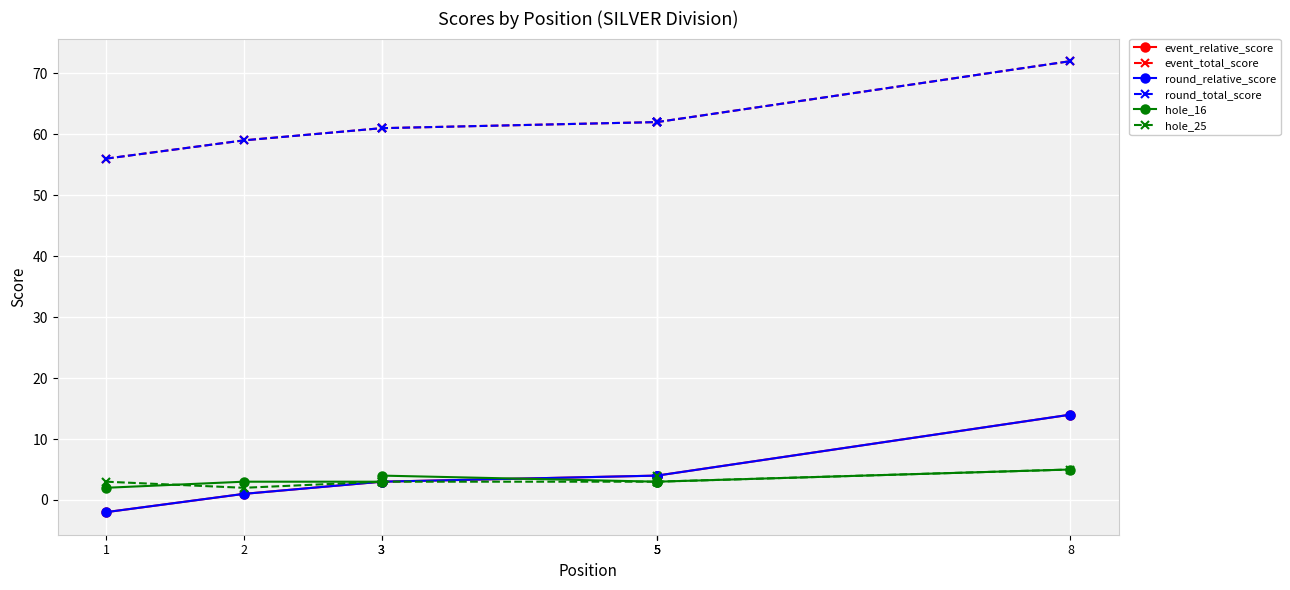

How many data points in event_relative_score are above 4?

1